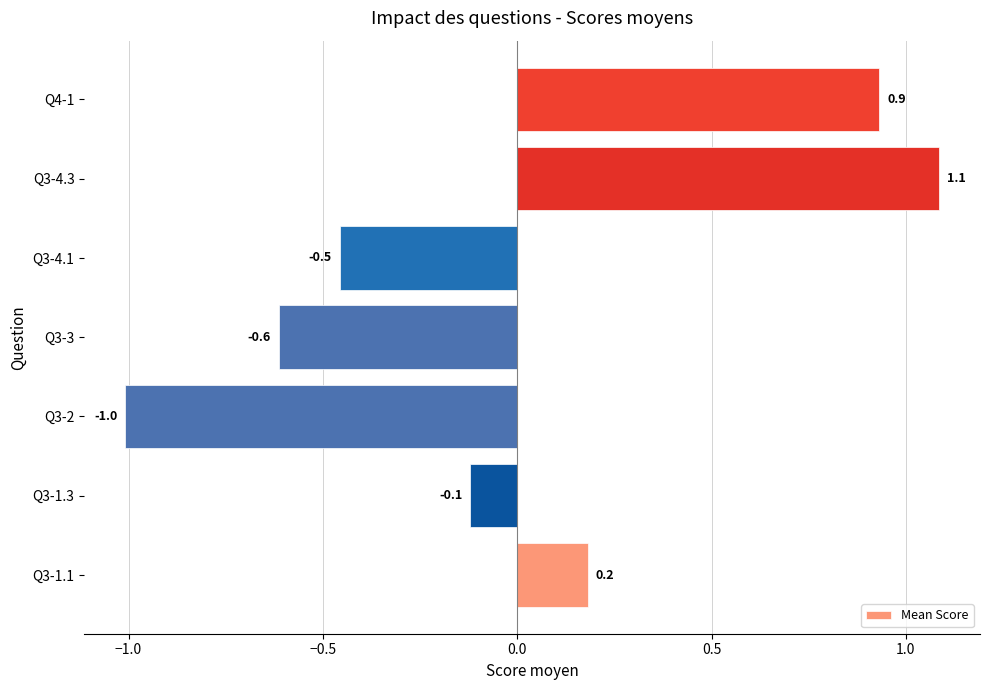

How many positive values are there?

3